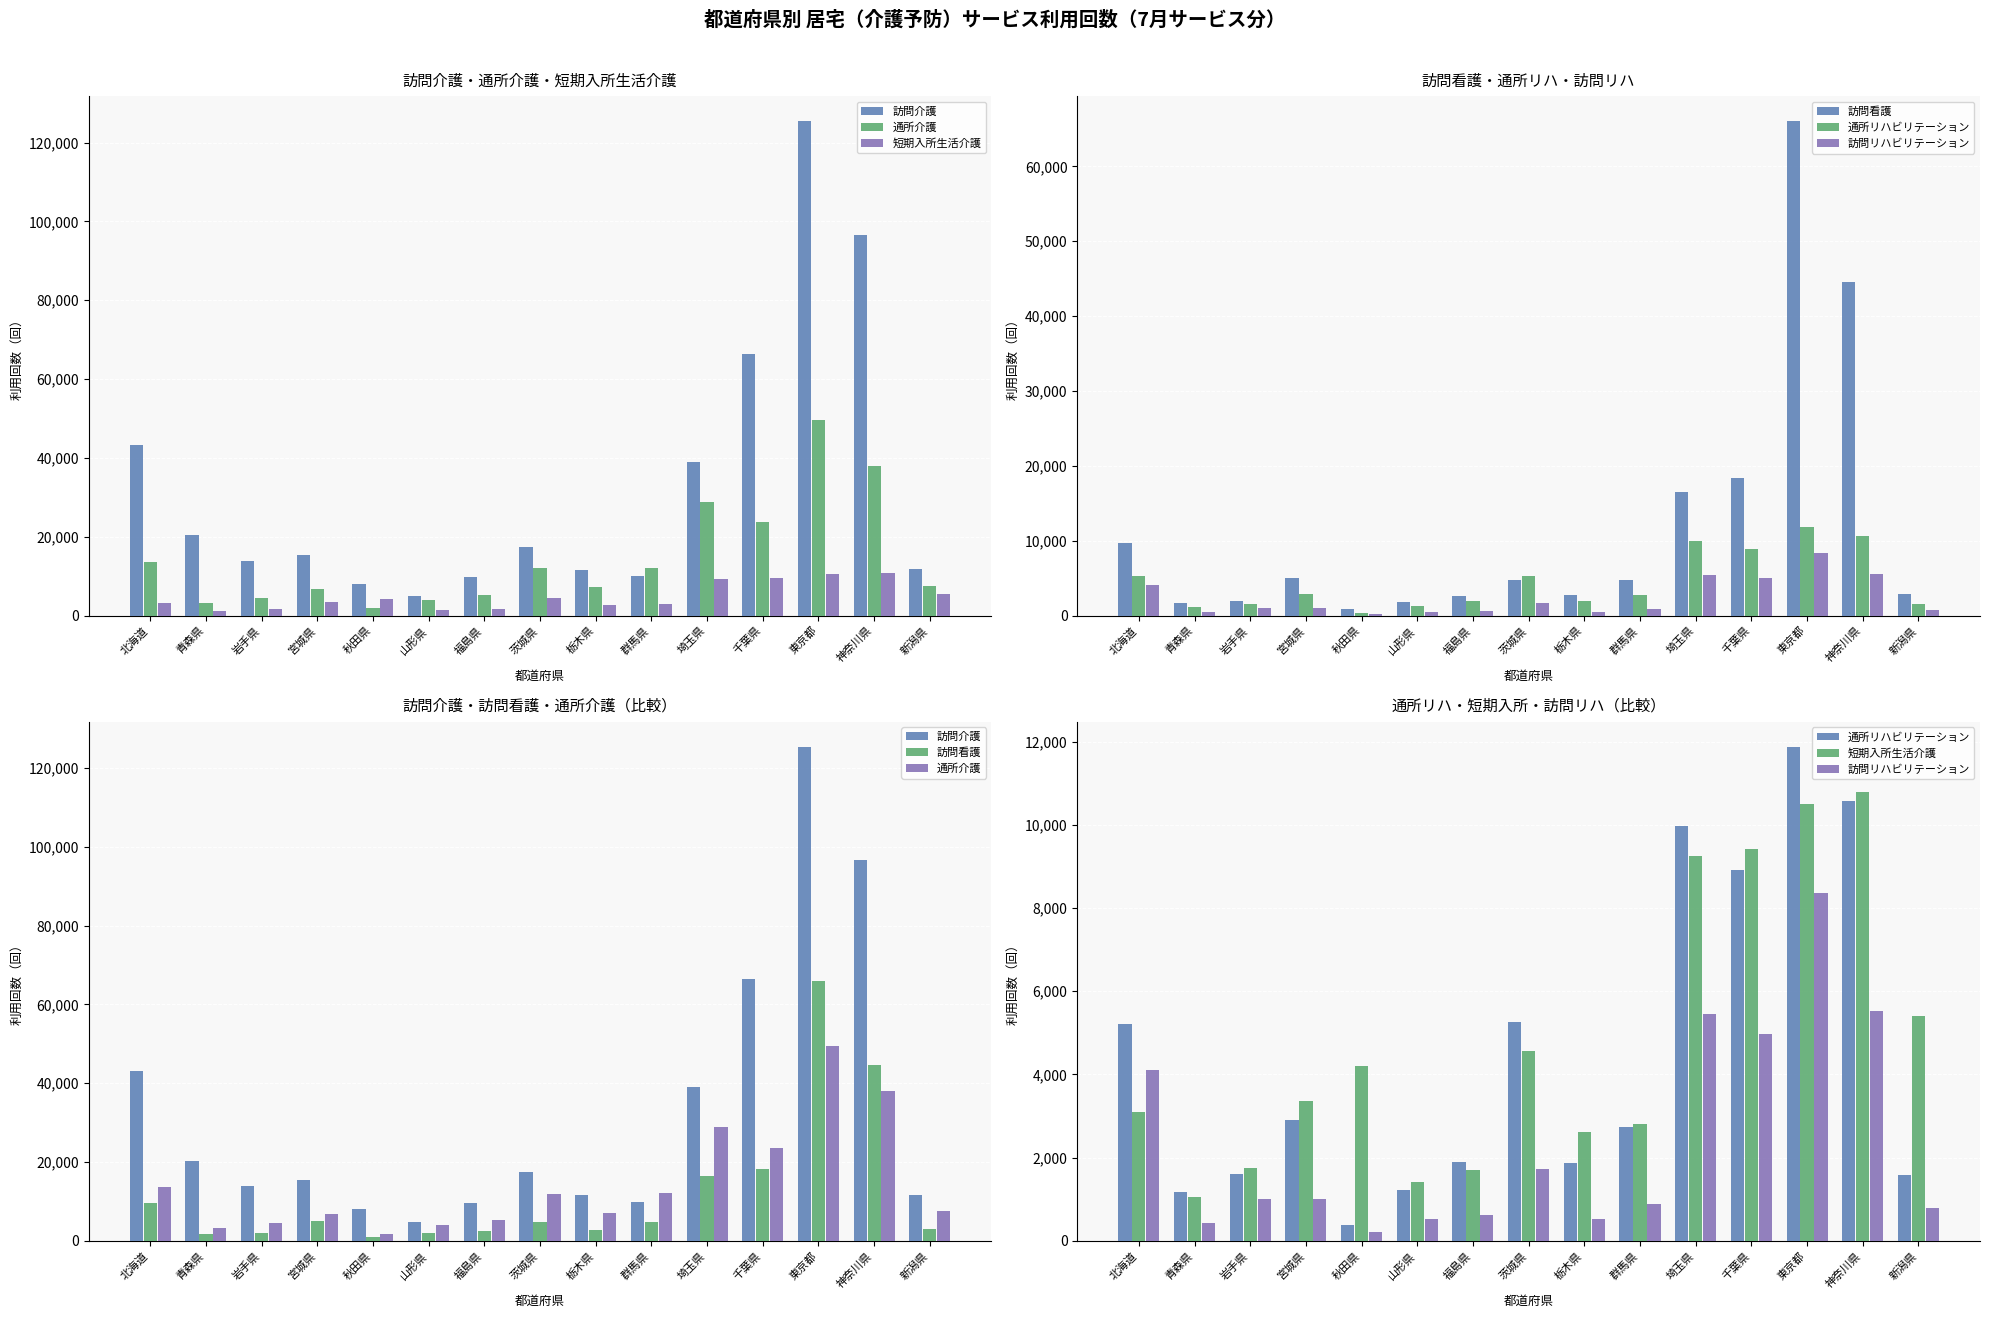

What is the sum of the 訪問リハビリテーション values at 神奈川県 and 栃木県?

6044